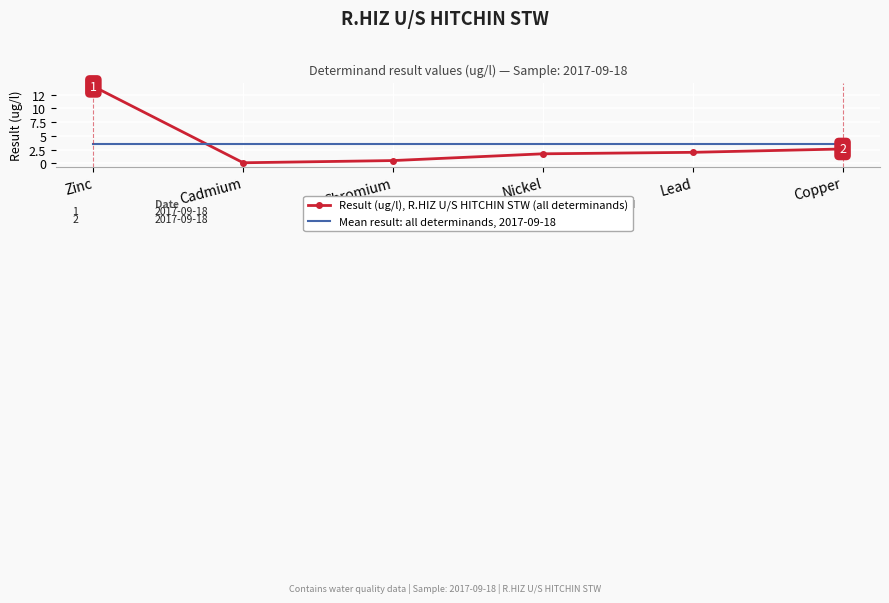

At which category is the sum across all series the highest?

Zinc